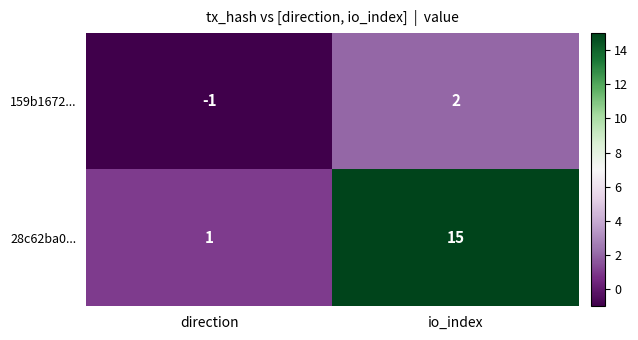

Rank the series by their maximum value, from lowest to highest.

159b1672..., 28c62ba0...